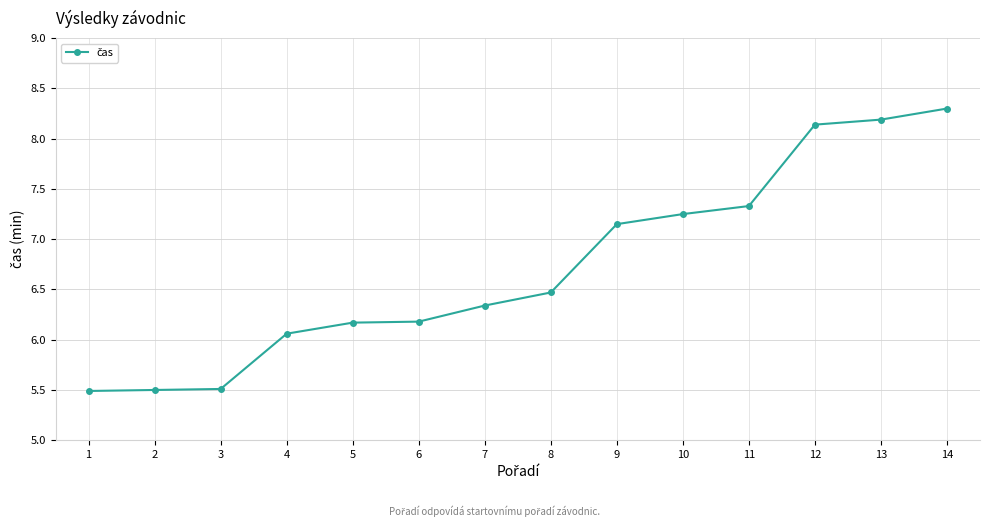

True or false: there are more than 2 points higher than both neighbors.

False